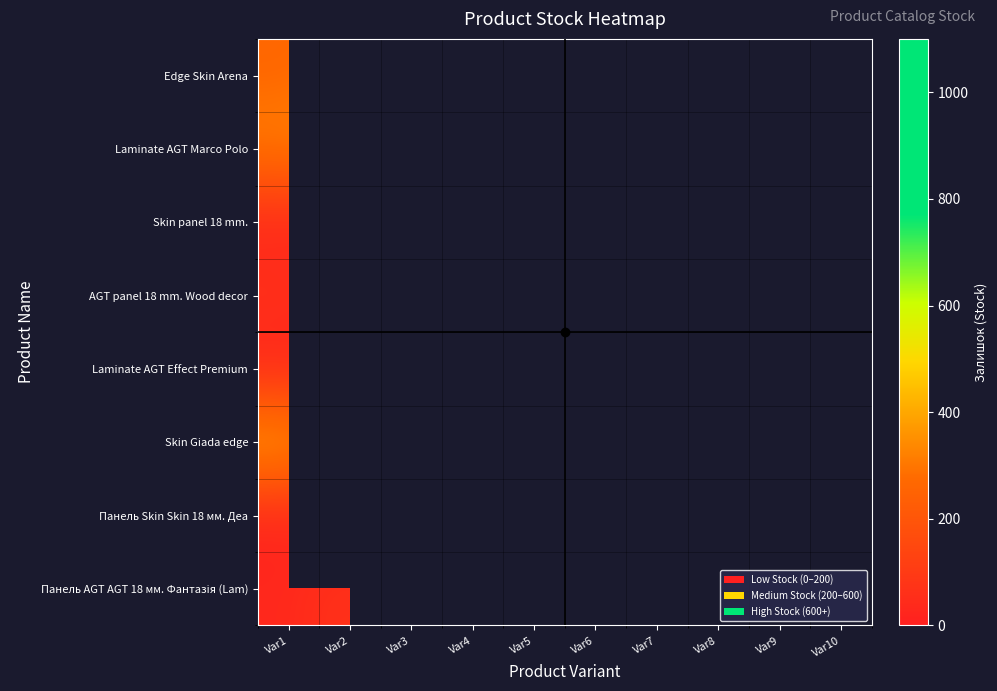

Which label corresponds to the smallest value in the chart?

Var5